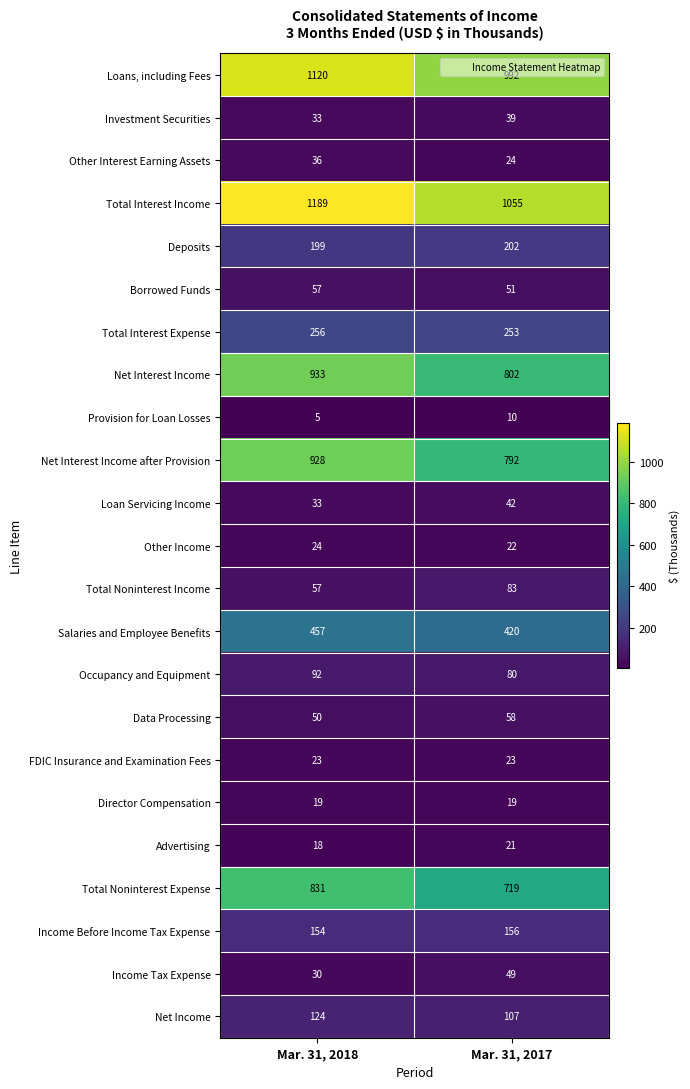

What is the greatest value displayed?

1189